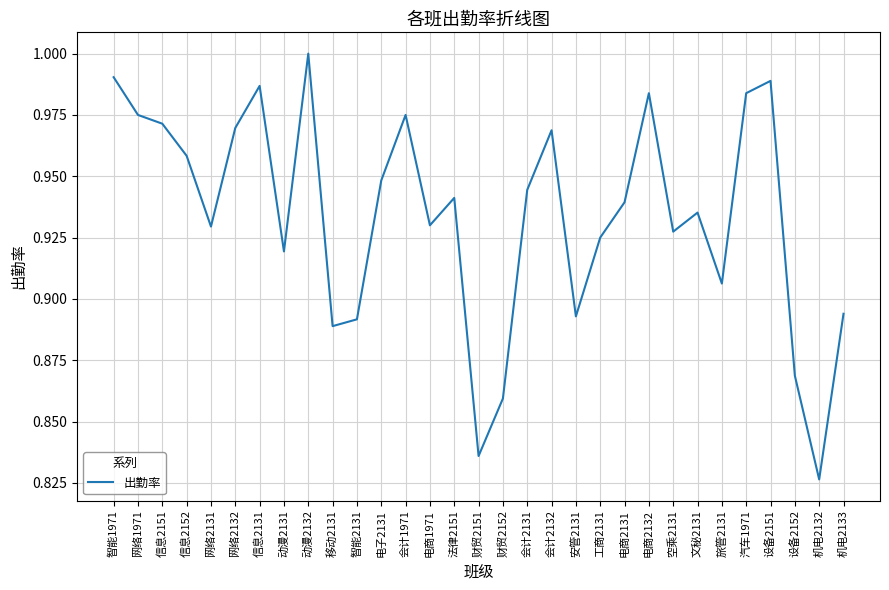

What position from the left is 网络2132?

6